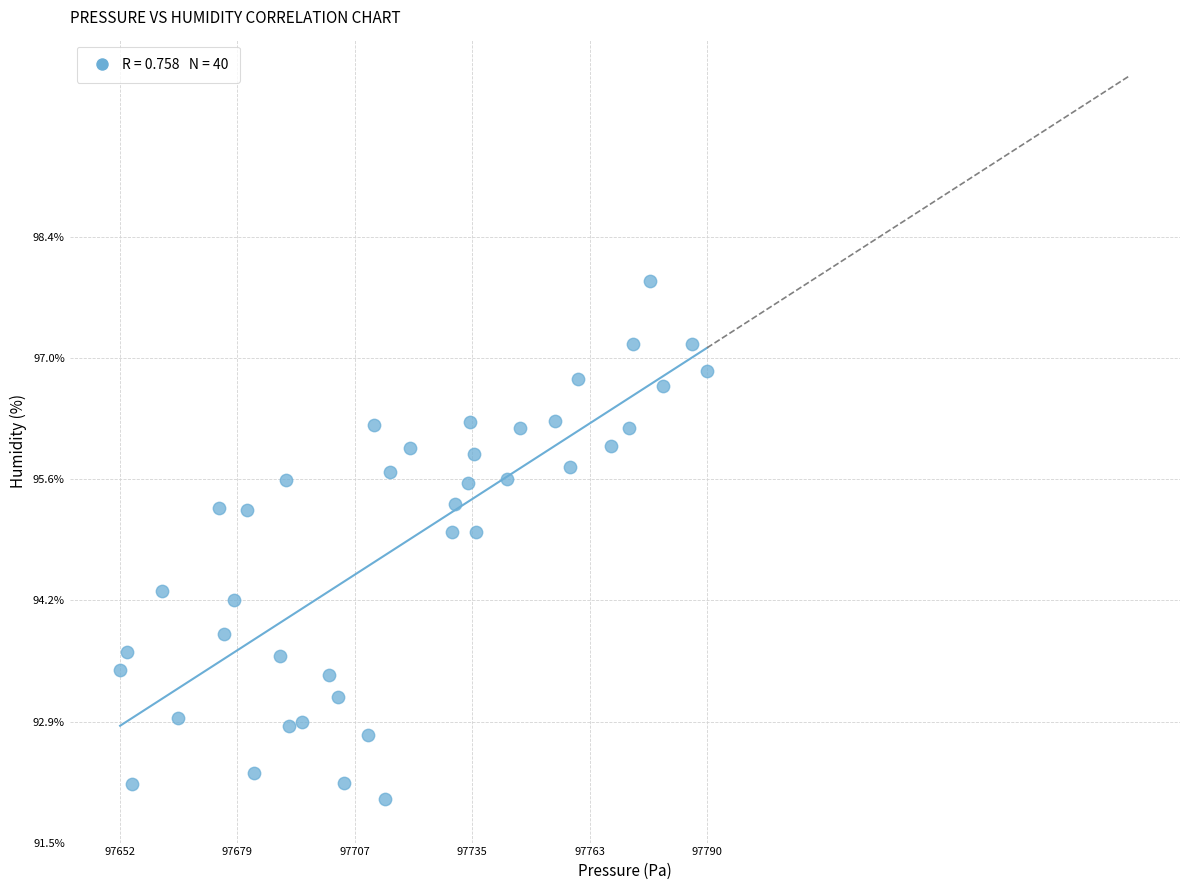

What is the range of Y values (max minus min)?

5.9